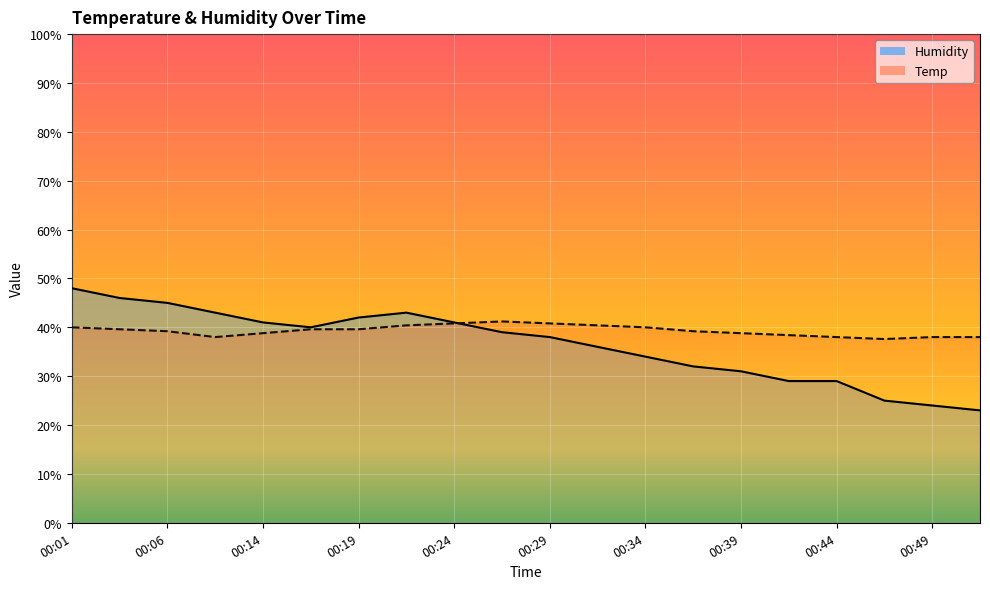

Is it true that Temp equals 8.1 at 00:19?

False